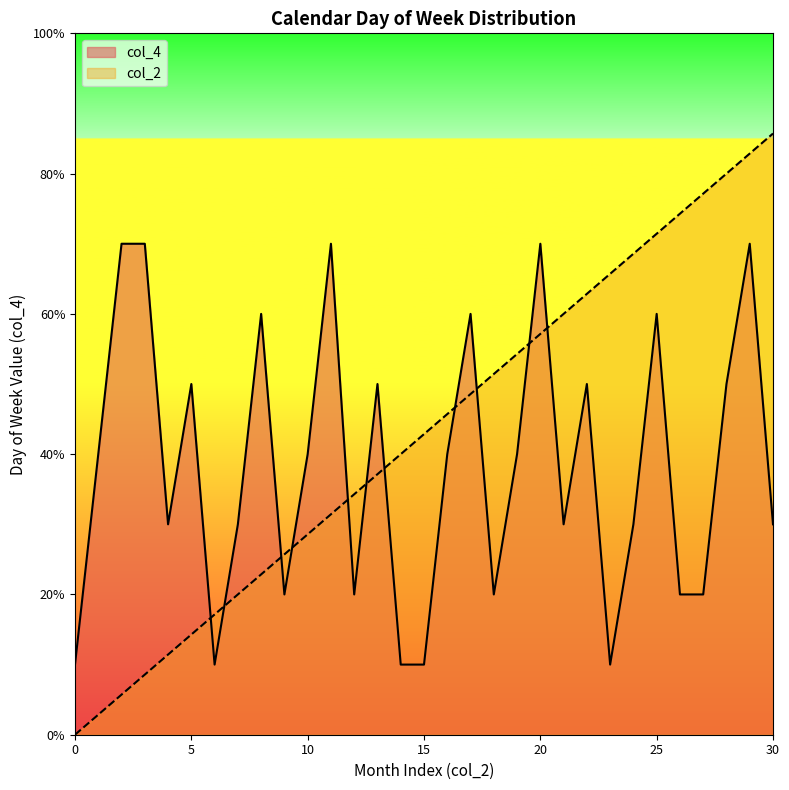

What are all the series names shown in the legend?

col_4, col_2